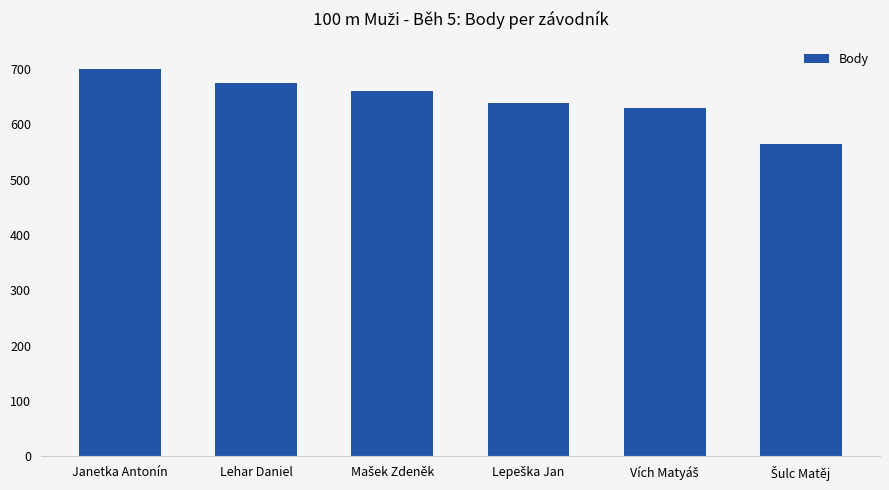

How many bars are there in total?

6